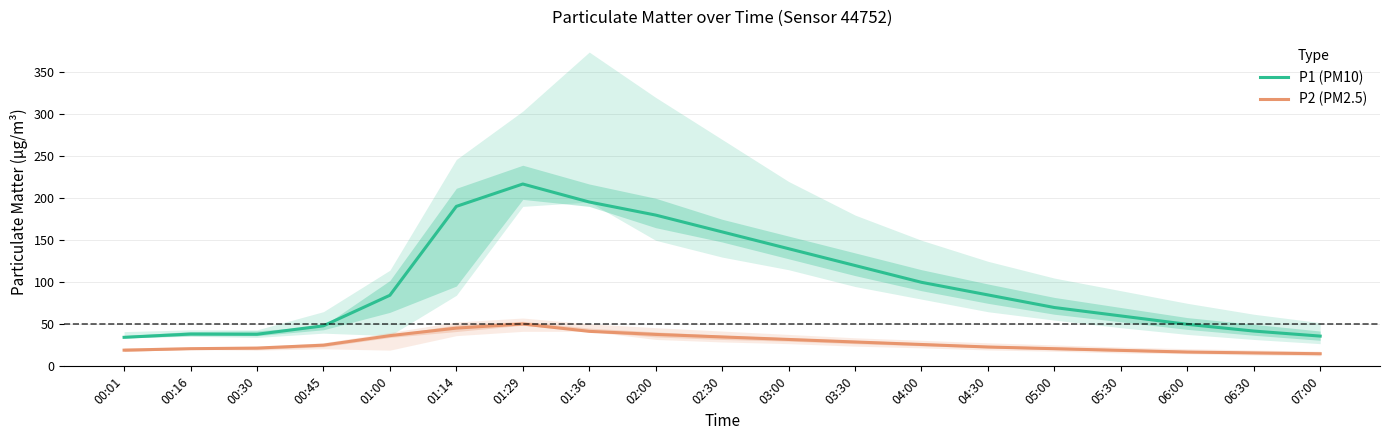

Where does the P2 (PM2.5) series first go above 25?

00:45